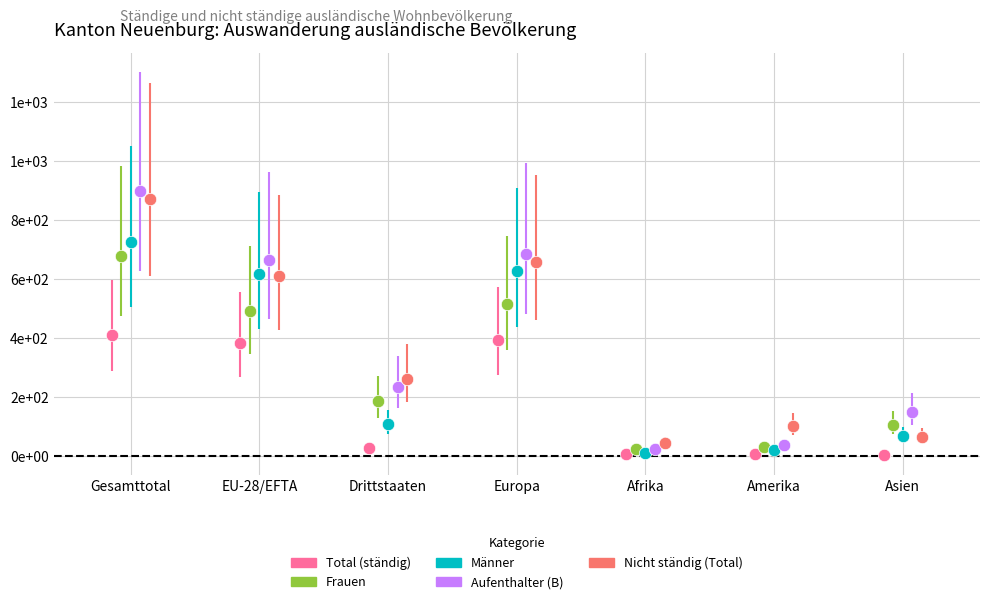

What are all the series names shown in the legend?

Total (ständig), Frauen, Männer, Aufenthalter (B), Nicht ständig (Total)